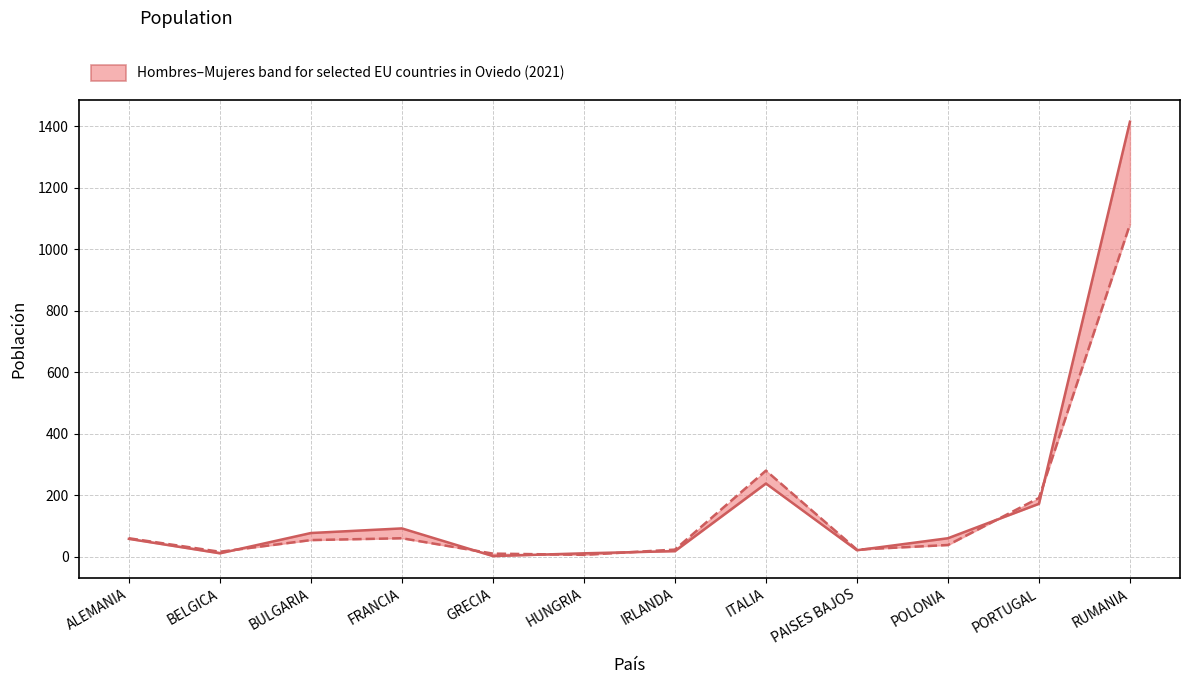

The Mujeres series shows 2287 at RUMANIA. True or false?

False